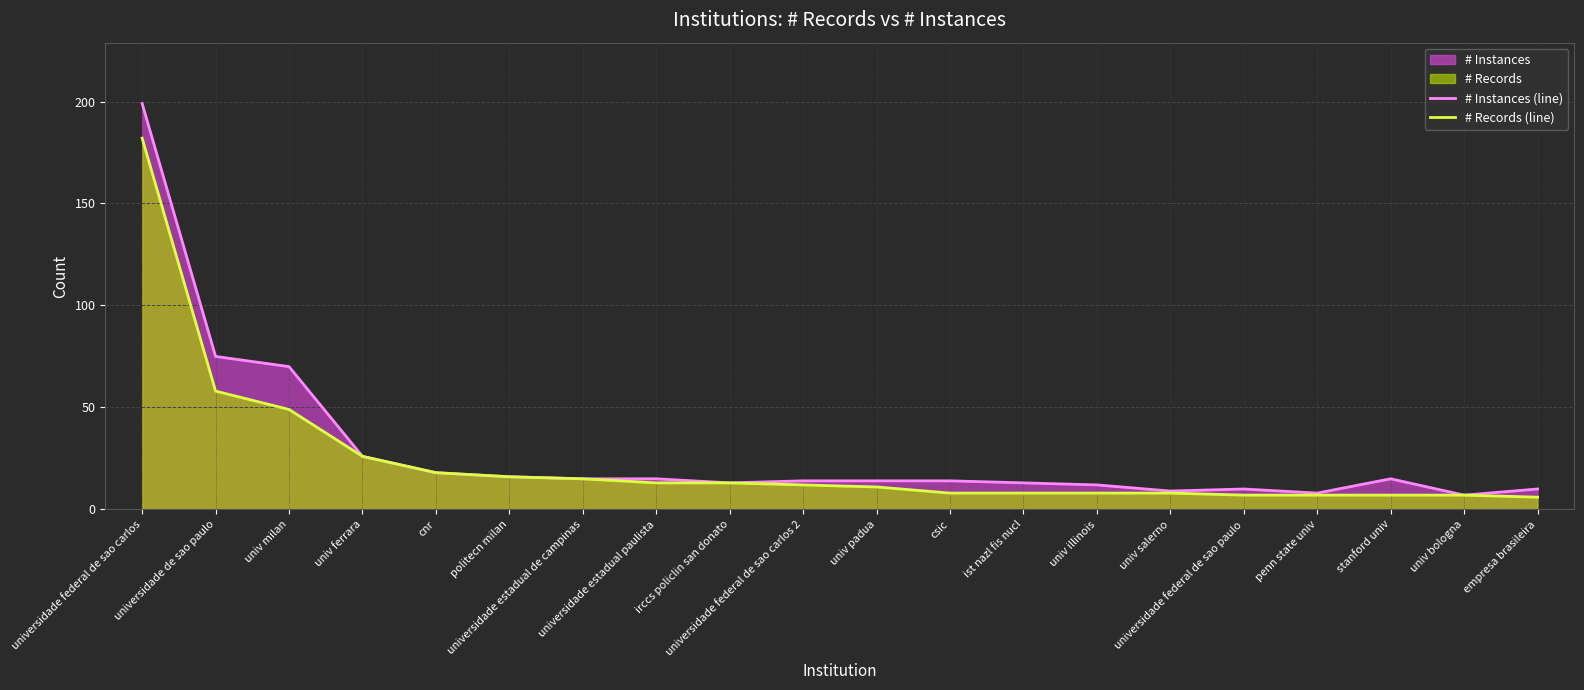

How many series are shown in this chart?

2